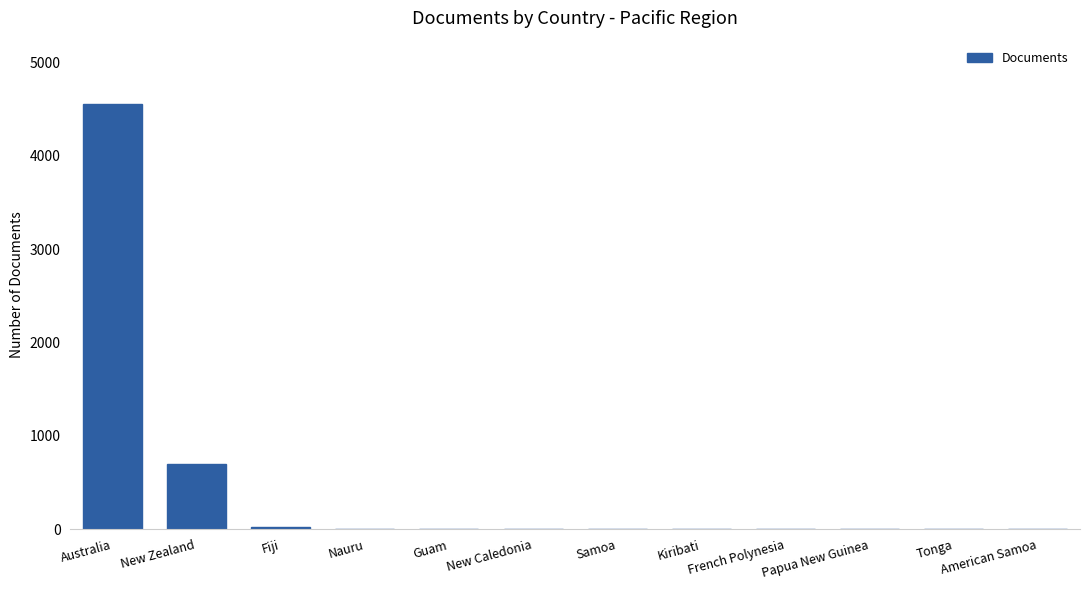

At which category does the chart reach its peak across all series?

Australia